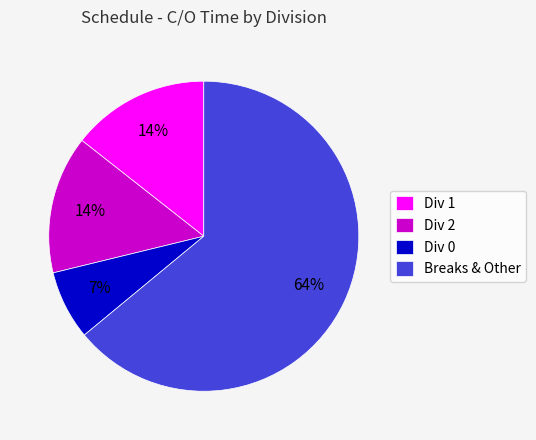

Which slice is the smallest?

Div 0